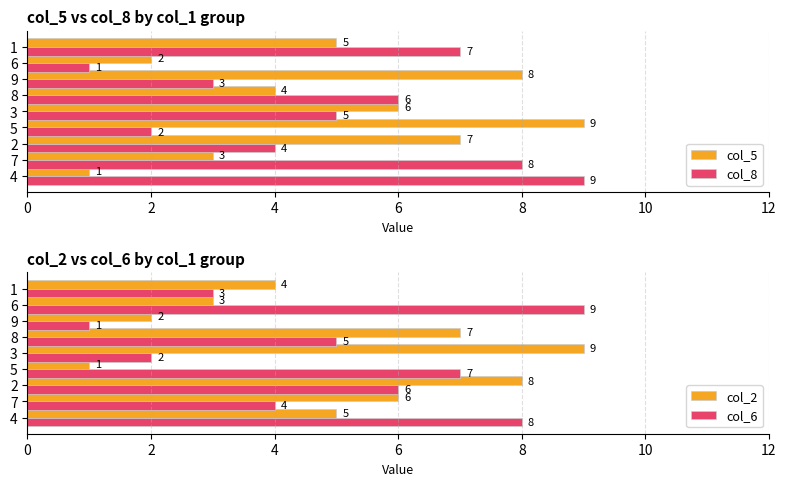

How many data points does each series have?

9